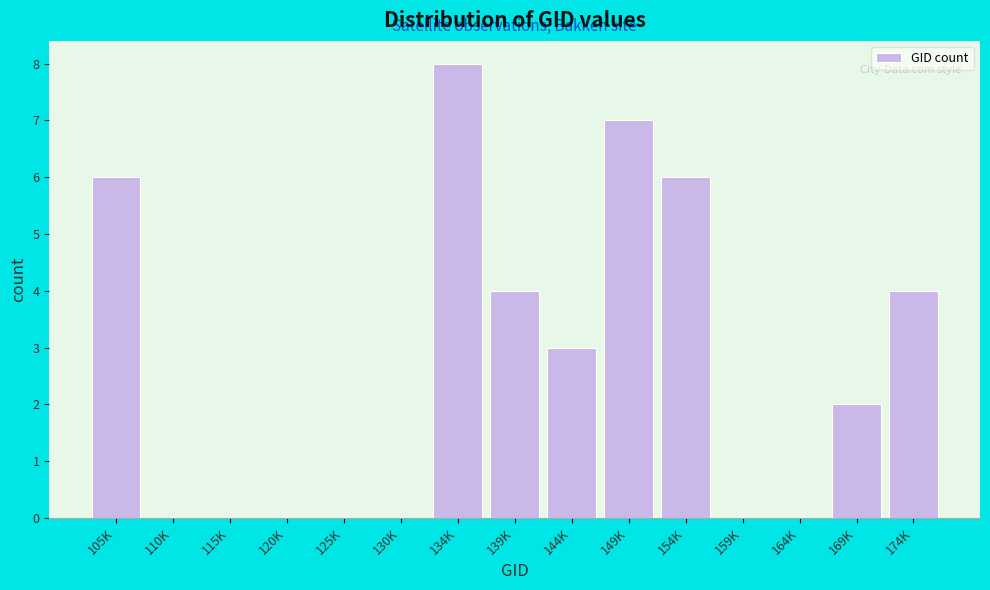

Reading left to right, transcribe all the data shown in this chart.

105K=6	110K=0	115K=0	120K=0	125K=0	130K=0	134K=8	139K=4	144K=3	149K=7	154K=6	159K=0	164K=0	169K=2	174K=4